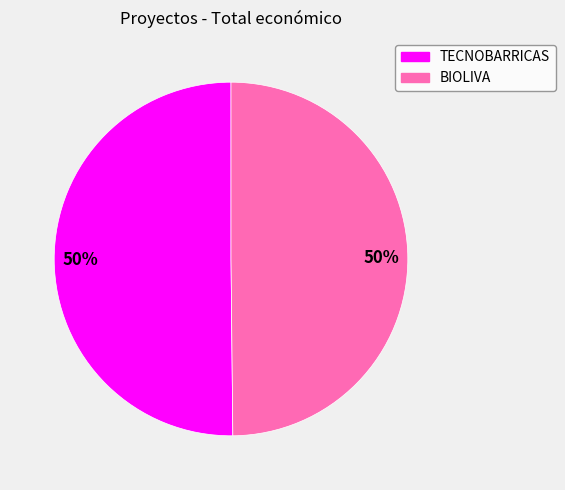

To the nearest percent, what portion does BIOLIVA represent?

50%